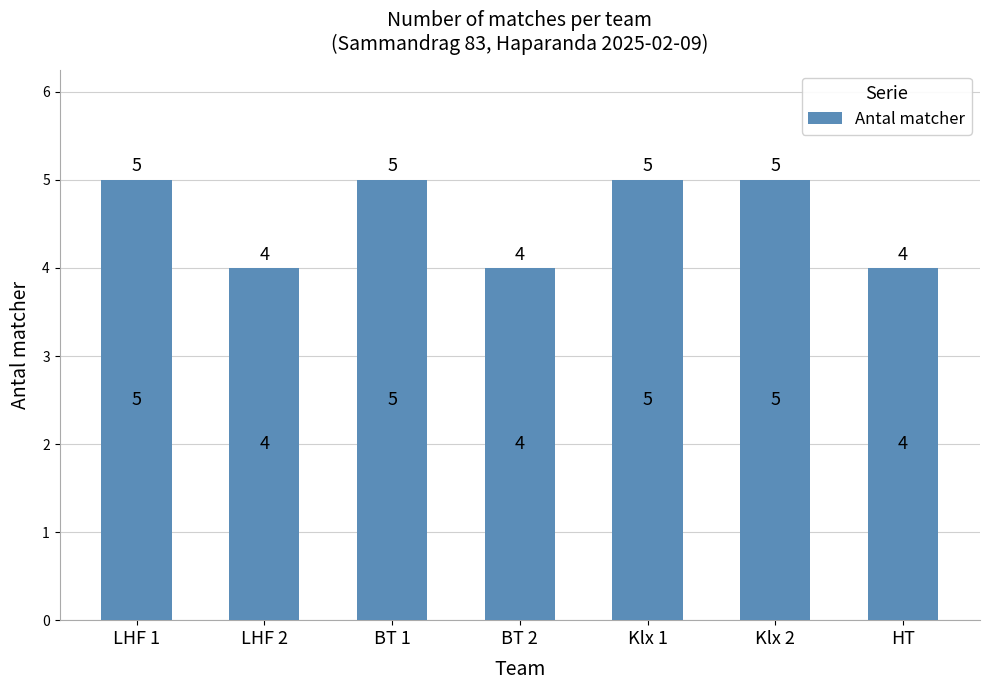

What is the change in value from LHF 1 to LHF 2?

-1